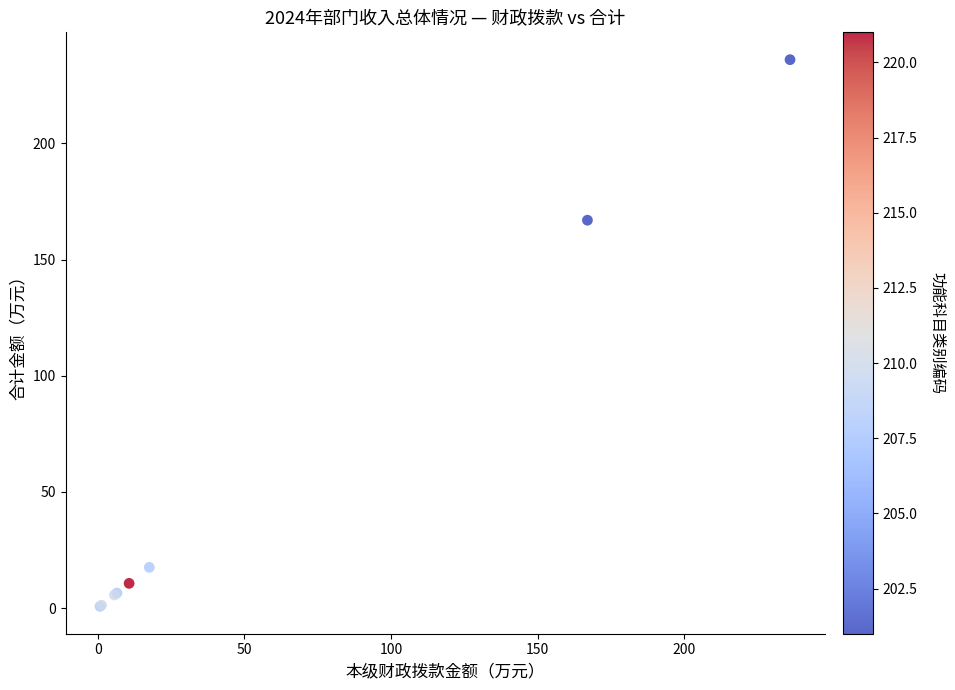

What Y value in the scatter plot is closest to 118?

166.9